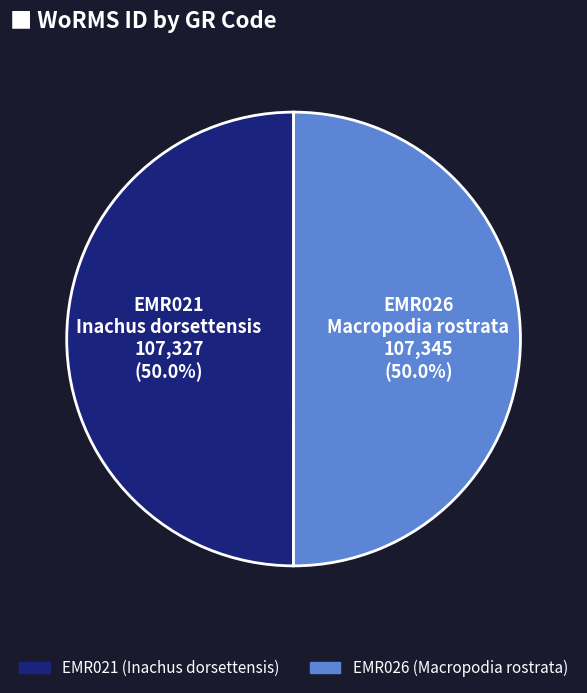

How many segments does this pie chart have?

2